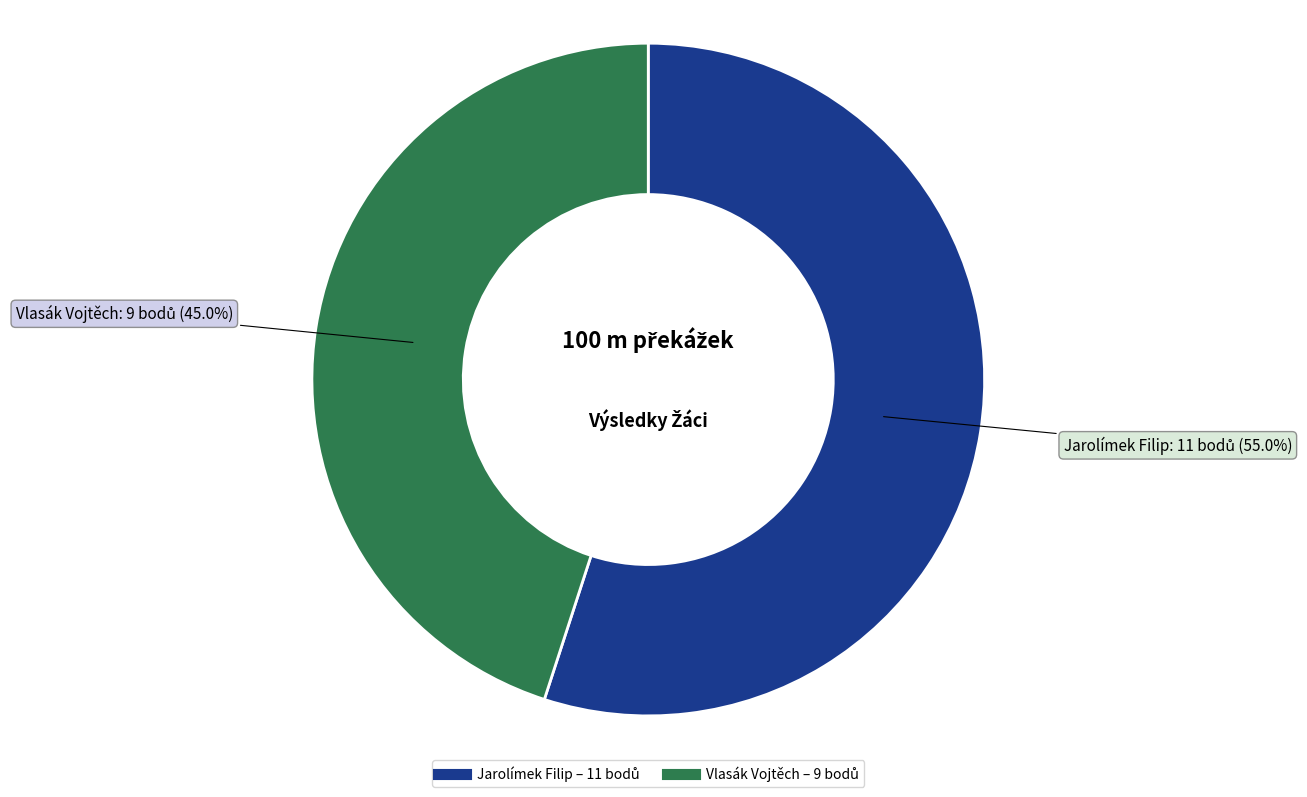

Is it true that Vlasák Vojtěch is 45% of the pie?

True